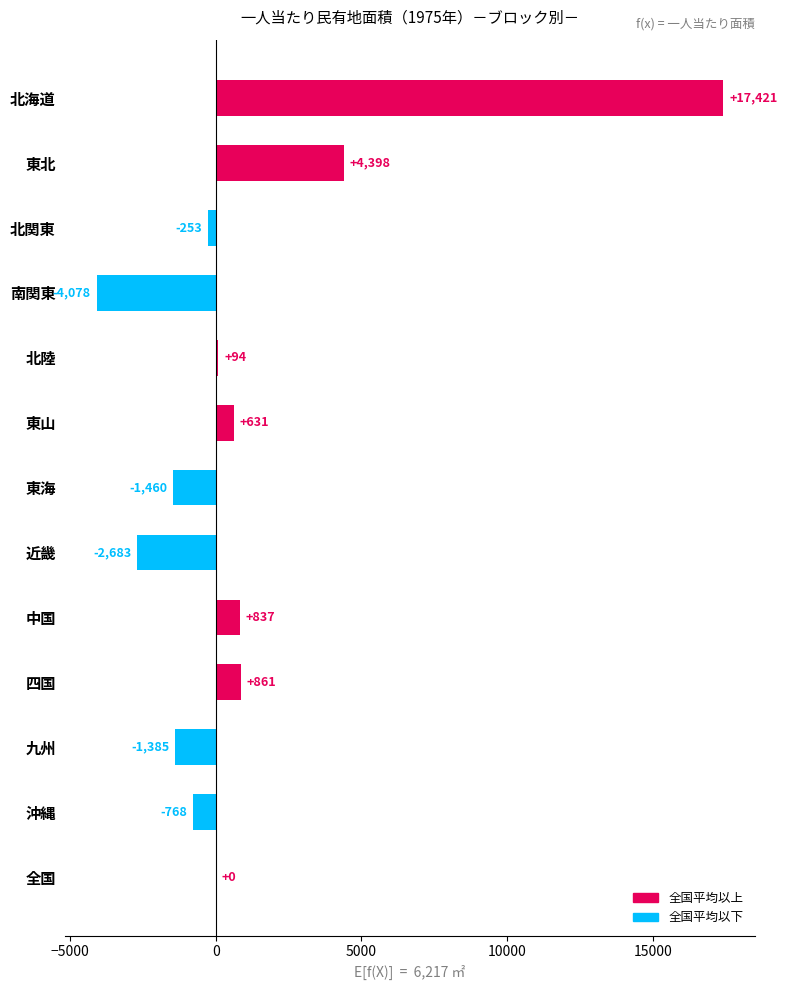

Is it true that the value at 九州 is -1385?

True